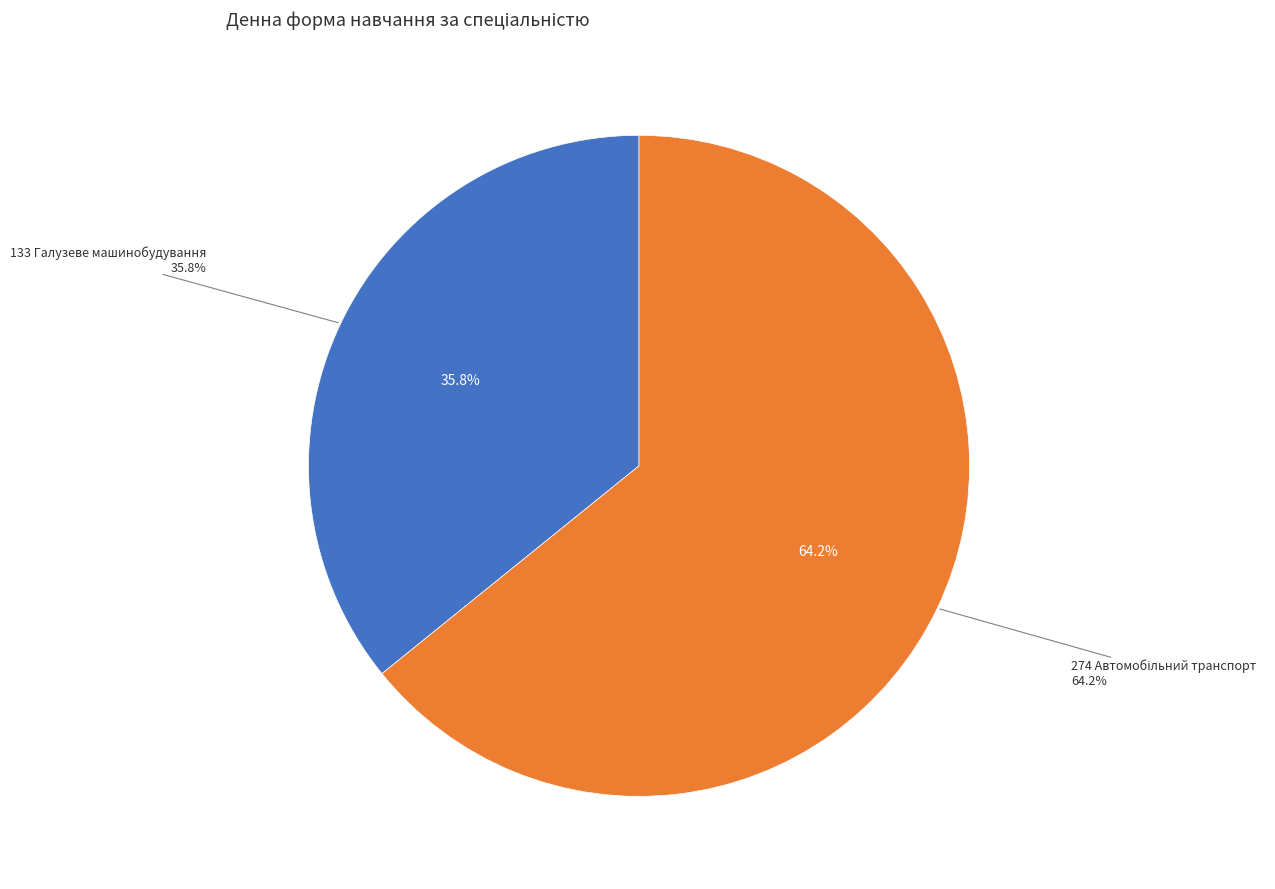

Is it true that 274 is 56% of the pie?

False